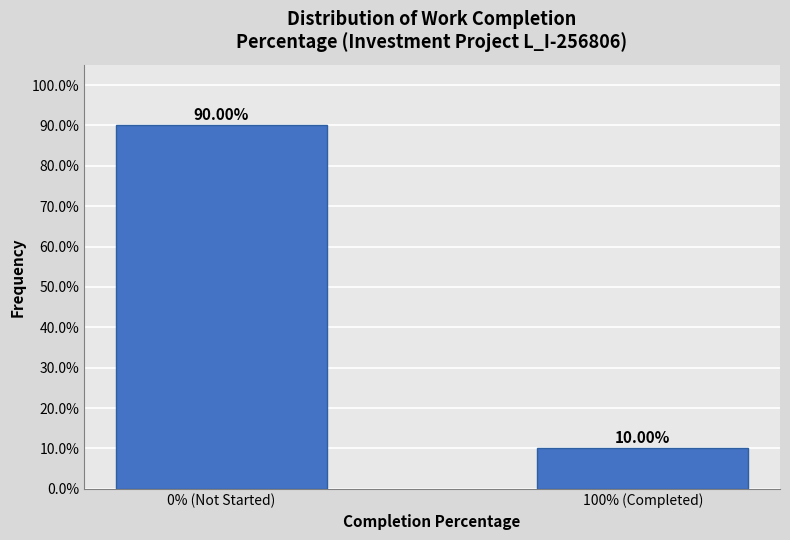

List the labels in order of value, largest first.

0% (Not Started), 100% (Completed)